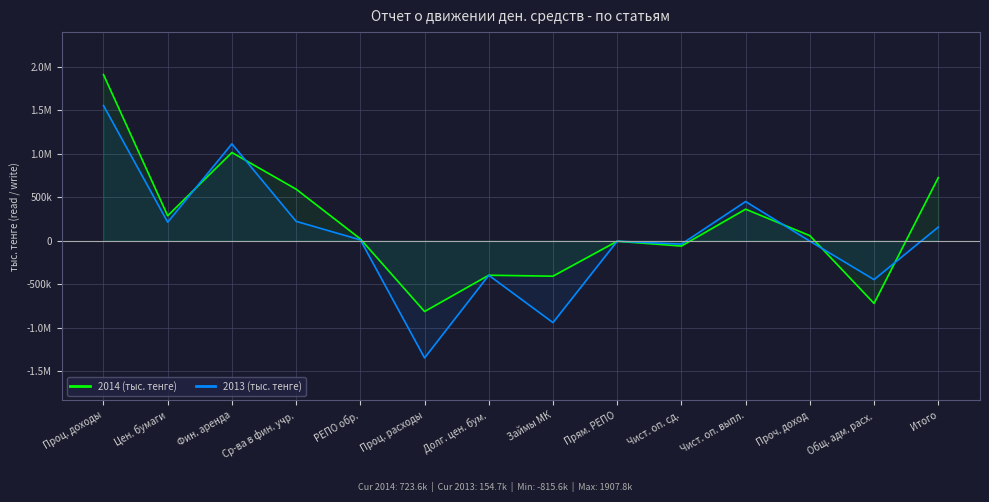

The value of 2014 (тыс. тенге) at Займы МК is -409373. True or false?

True